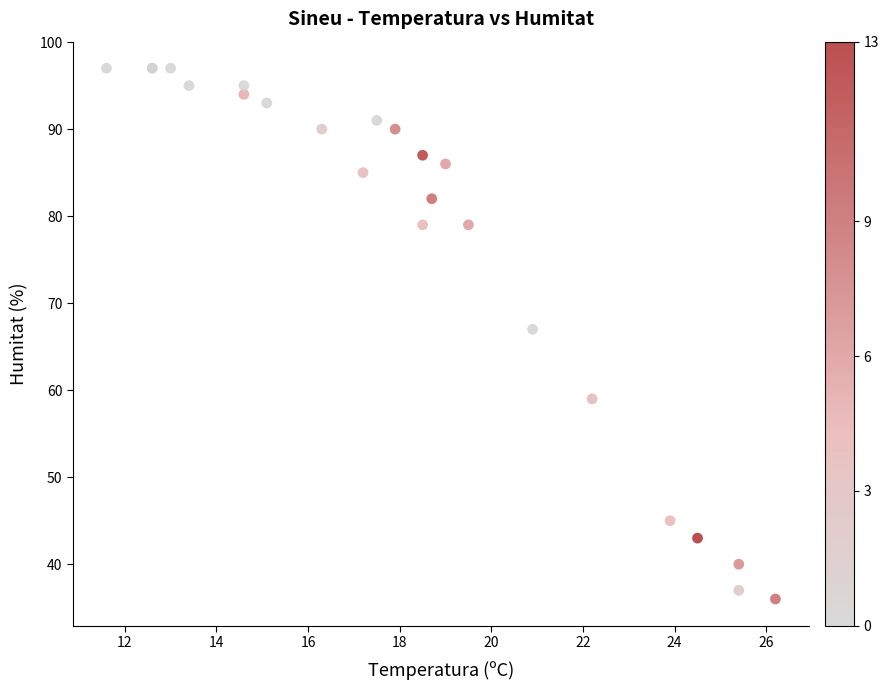

What Y value in the scatter plot is closest to 66?

67